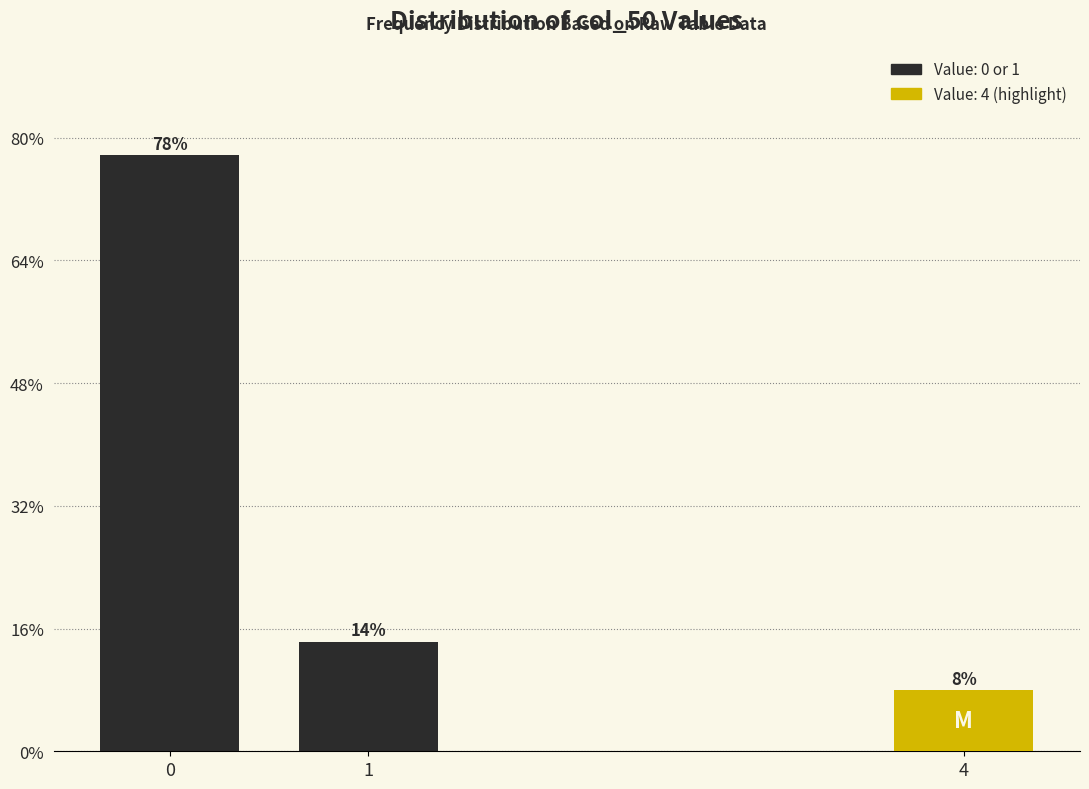

Does the chart contain any negative values?

No